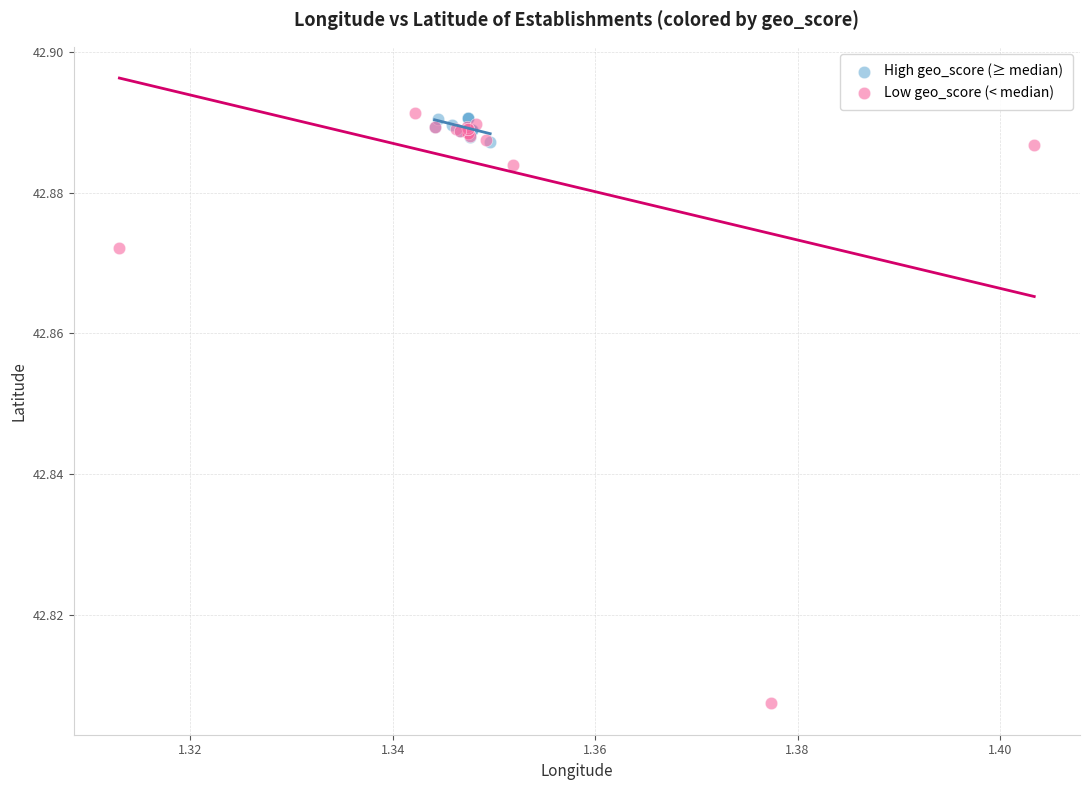

Which series has the widest spread of Y values?

Low geo_score (< median)